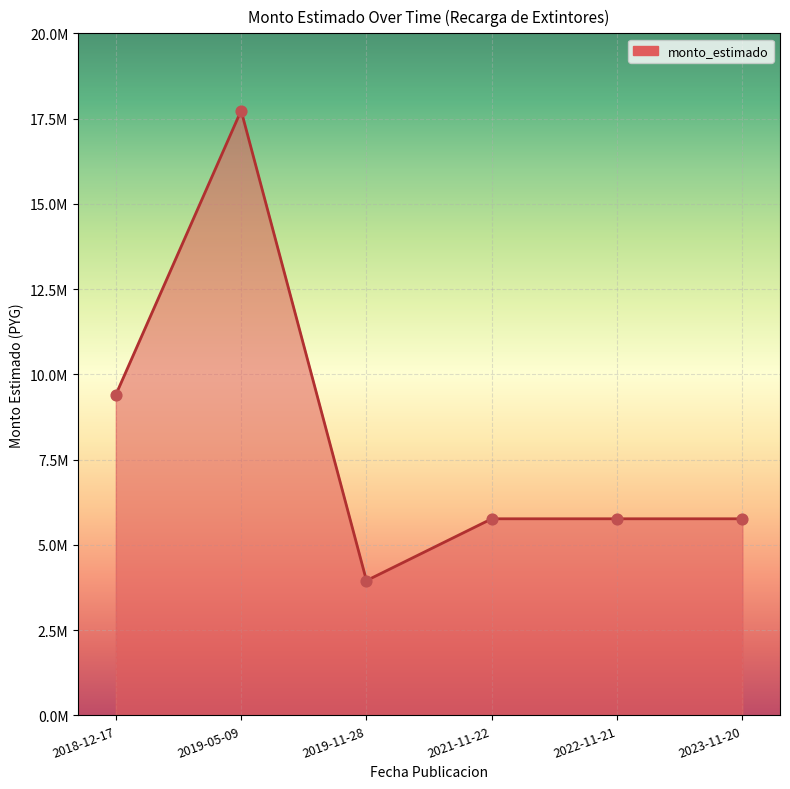

What is the change in value from 2019-11-28 to 2021-11-22?

+1813129